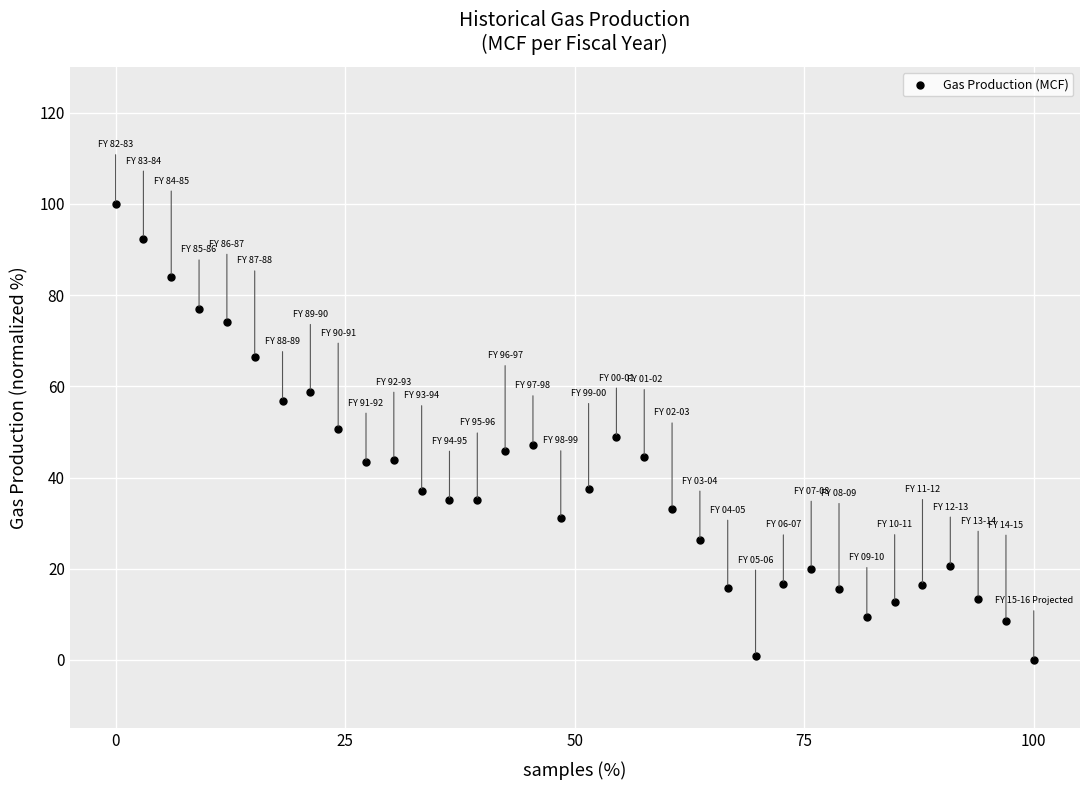

What is the range of Y values (max minus min)?

100.0